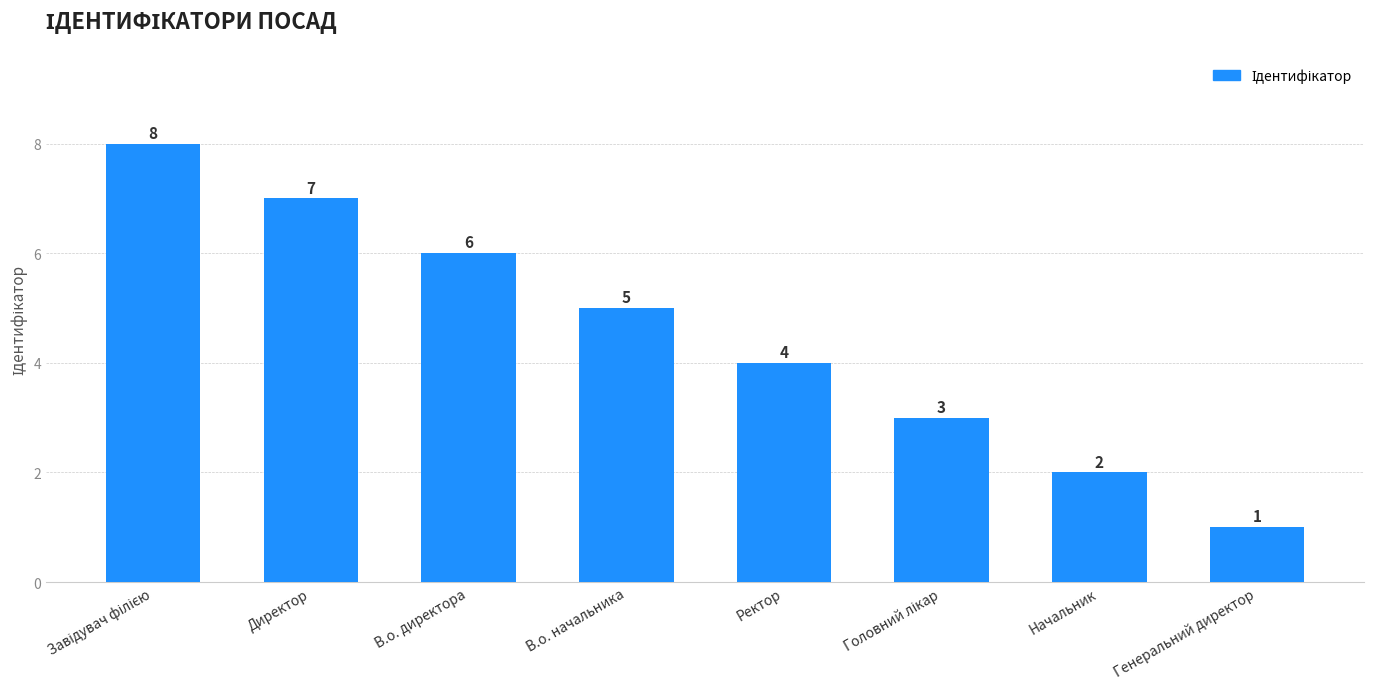

What position from the left is Генеральний директор?

8